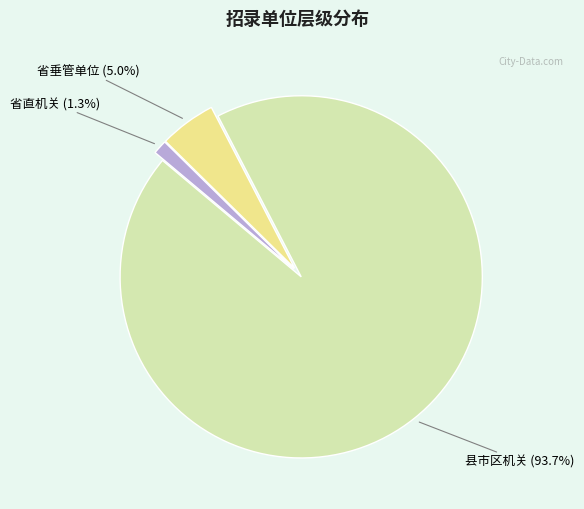

Does any single category account for the majority?

Yes